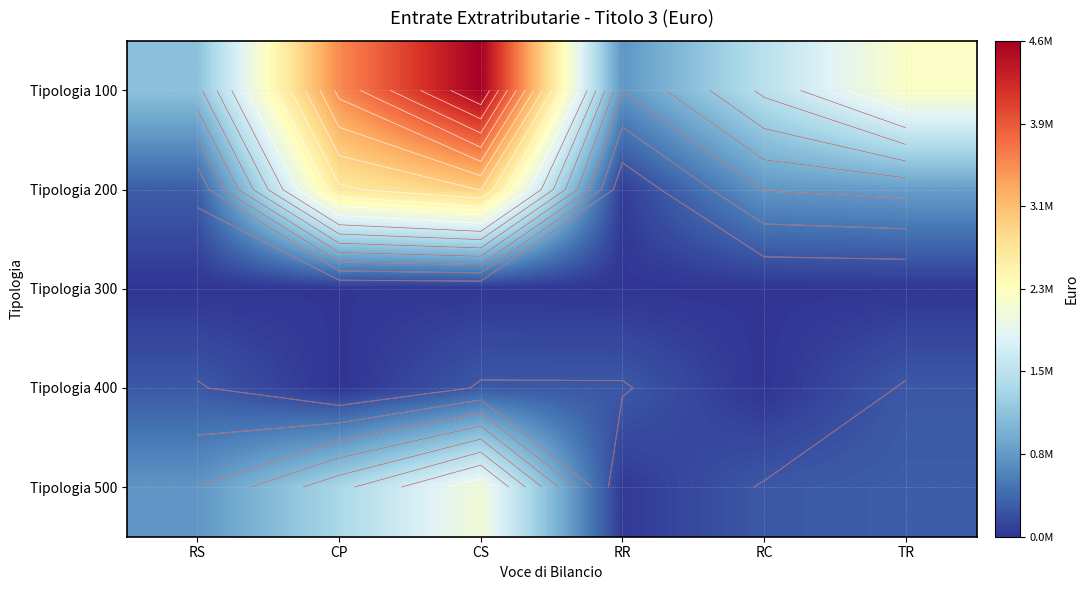

How many values in the Tipologia 200 series exceed 801078?

3